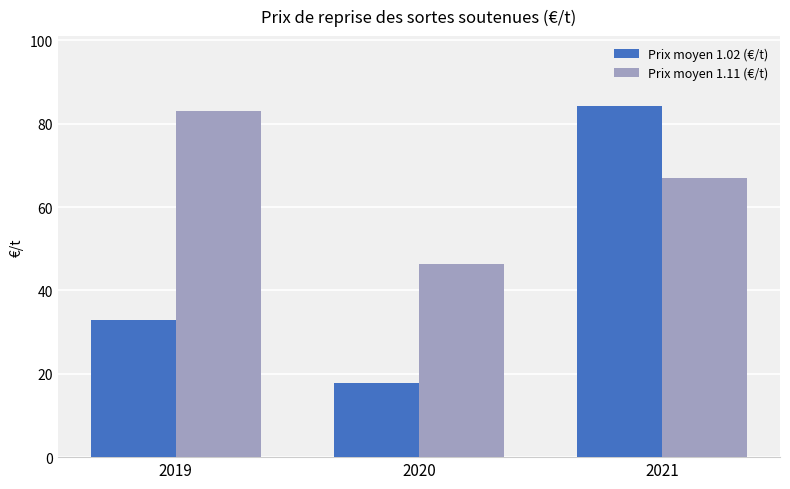

Where is Prix moyen 1.02 (€/t) nearest to the value 50?

2019